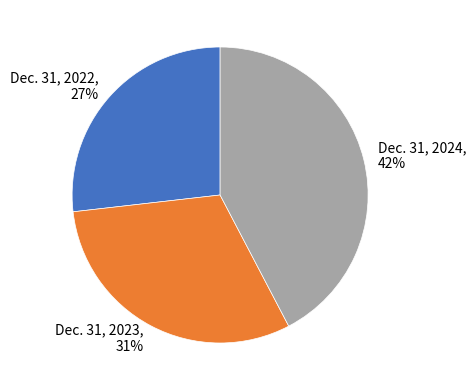

How many segments does this pie chart have?

3